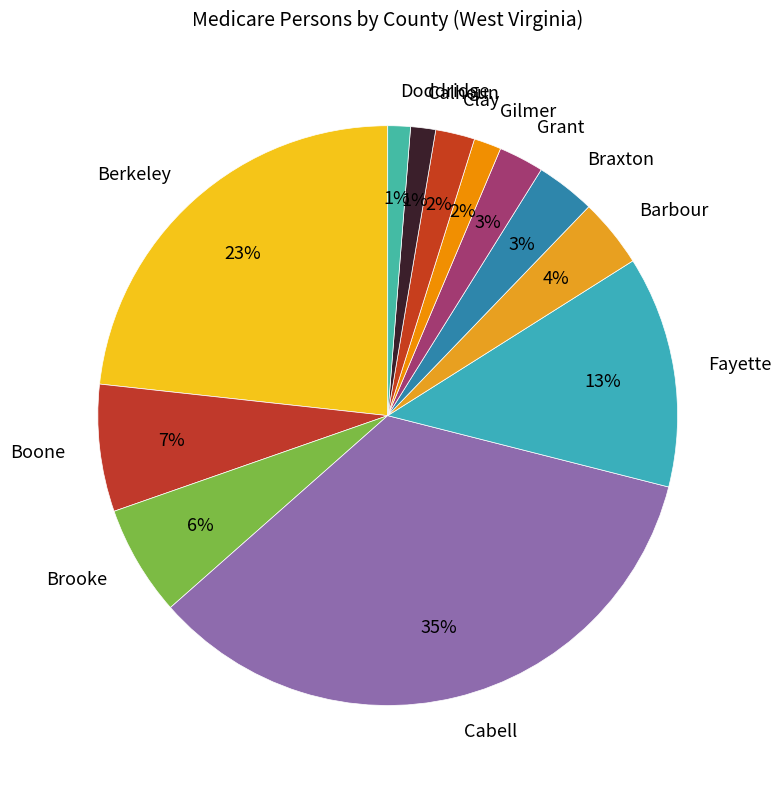

Do Brooke and Doddridge together represent more than half of the pie?

No